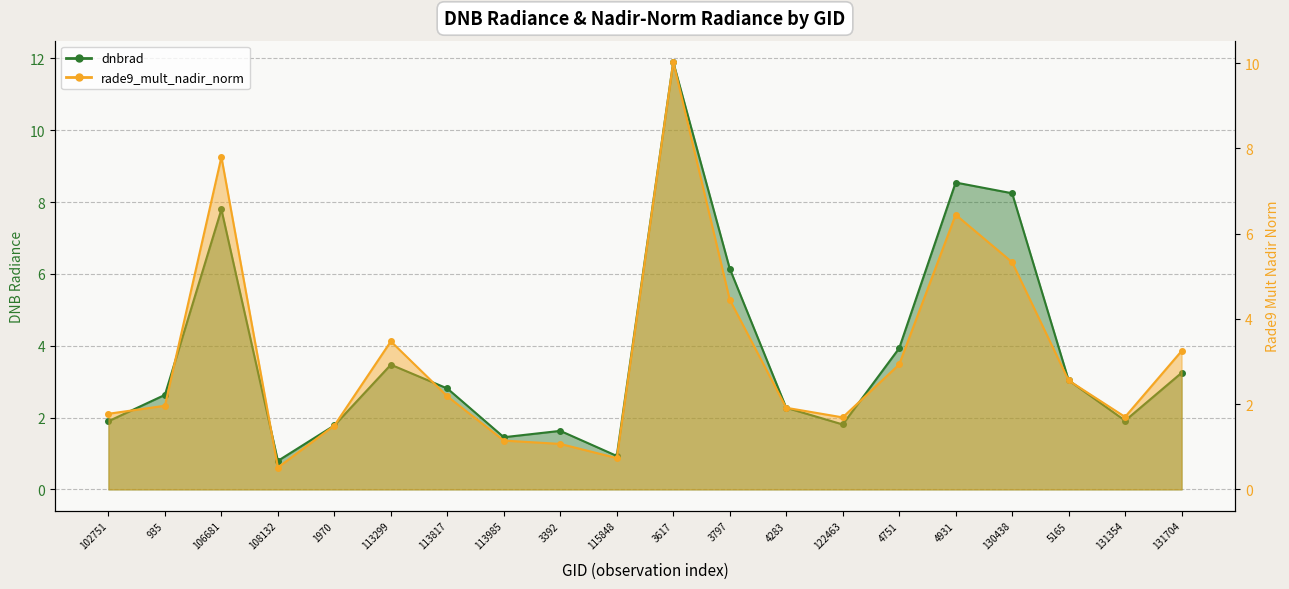

Is it true that dnbrad equals 0.3 at 108132?

False